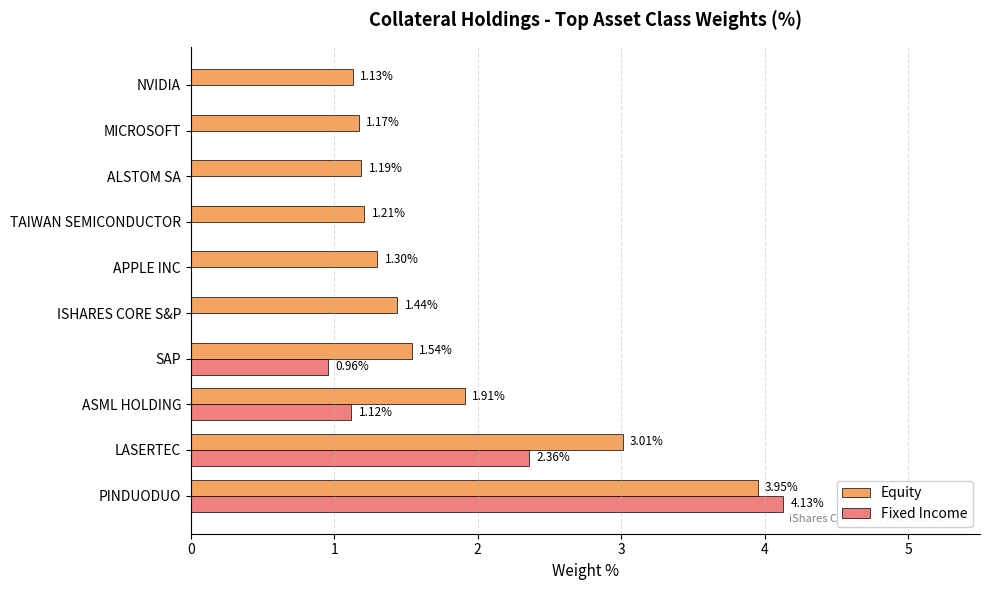

What are all the series names shown in the legend?

Equity, Fixed Income